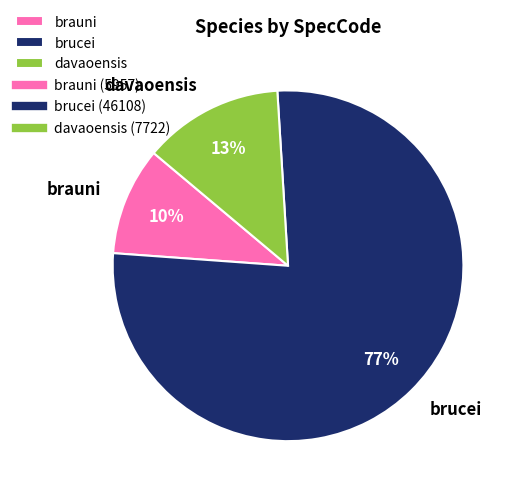

Rank the categories by value from lowest to highest.

brauni, davaoensis, brucei